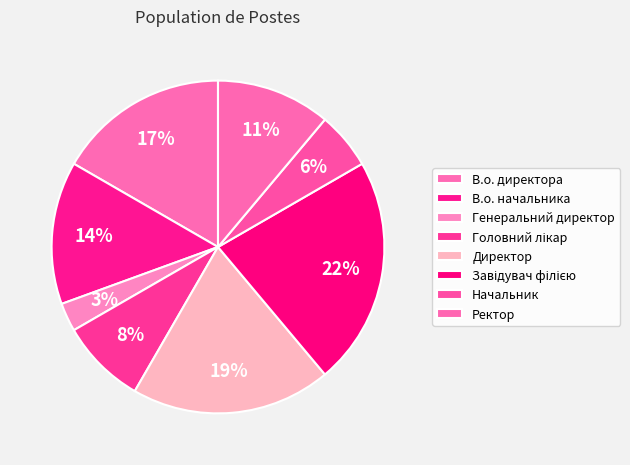

How many slices are in this pie chart?

8